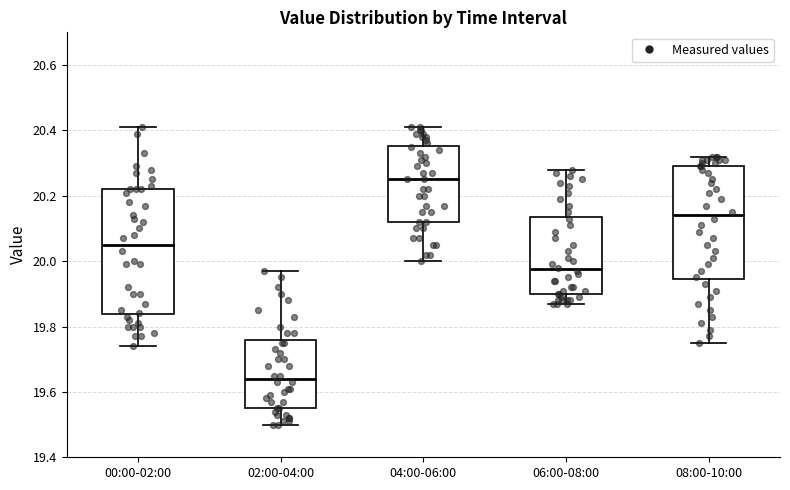

Which box has the lowest median line?

02:00-04:00